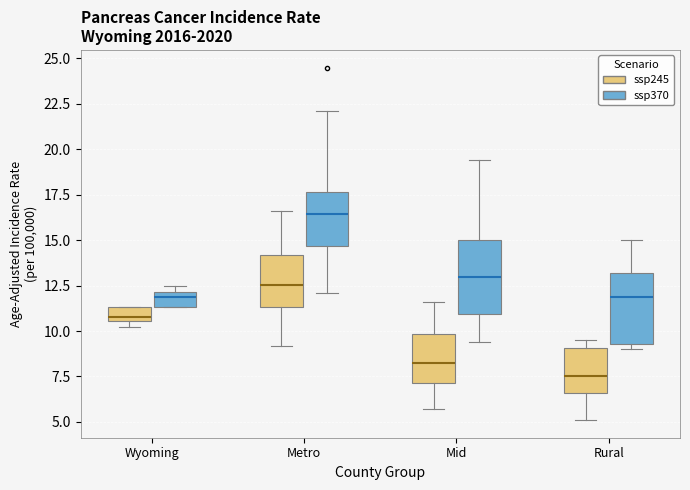

Reading left to right, transcribe this box plot: for each box, give where its median line is, the range the box spans, and where its two whiskers end, as read against the y-axis. The values are not printed on the chart, so give them approximately, as read against the axis.

Wyoming (ssp245): median 11.0, box 10.5 to 11.5, whiskers 10.0 to 11.5
Wyoming (ssp370): median 12.0 (just below the box's upper edge), box 11.5 to 12.0, whiskers 11.5 to 12.5
Metro (ssp245): median 12.5, box 11.5 to 14.0, whiskers 9.0 to 16.5
Metro (ssp370): median 16.5, box 14.5 to 17.5, whiskers 12.0 to 22.0
Mid (ssp245): median 8.5, box 7.0 to 10.0, whiskers 5.5 to 11.5
Mid (ssp370): median 13.0, box 11.0 to 15.0, whiskers 9.5 to 19.5
Rural (ssp245): median 7.5, box 6.5 to 9.0, whiskers 5.0 to 9.5
Rural (ssp370): median 12.0, box 9.5 to 13.0, whiskers 9.0 to 15.0